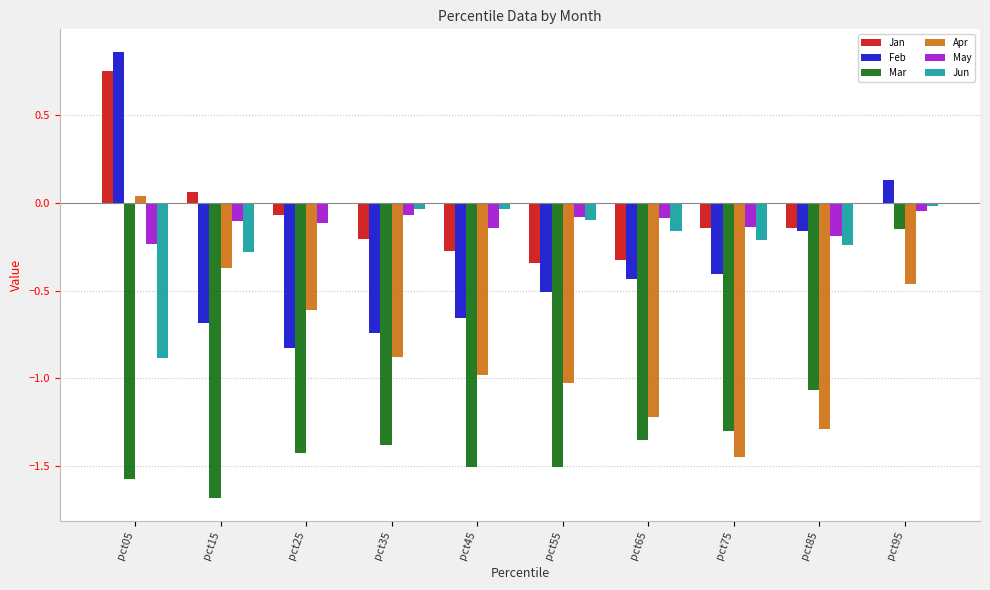

Is the value of Jan at pct45 greater than the value of Mar at pct25?

Yes